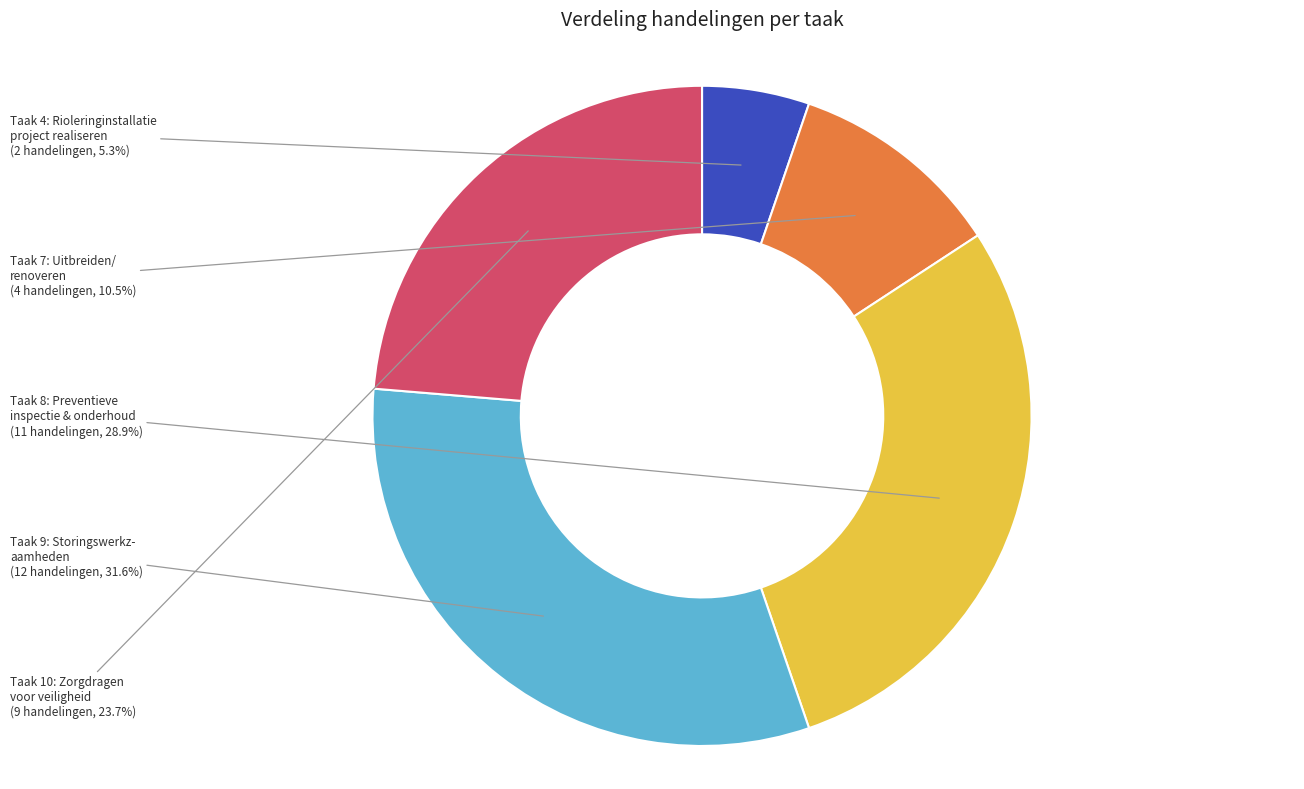

Is there any slice that represents more than half of the pie?

No